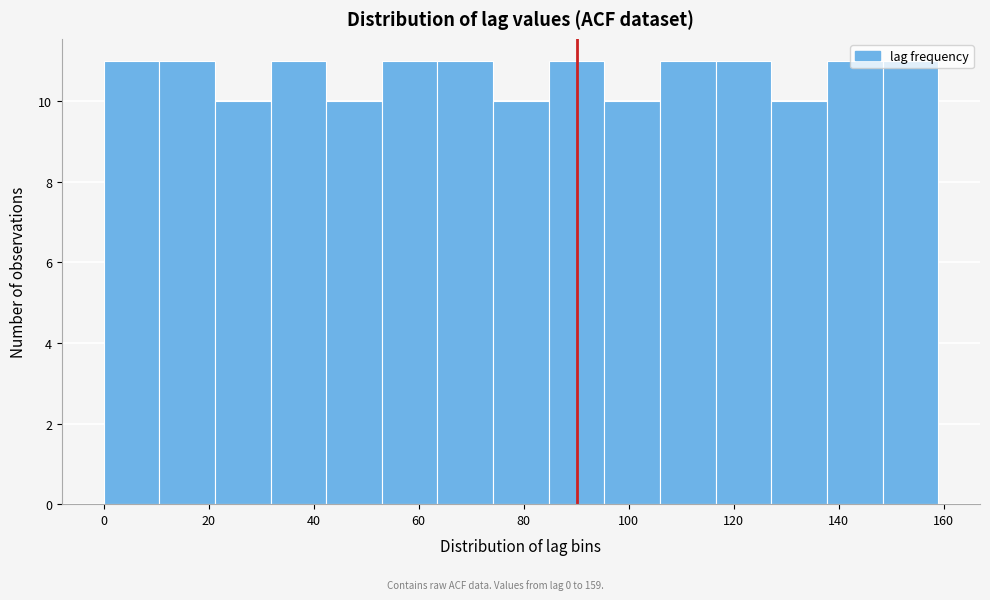

Reading left to right, list every bar in this chart as the range it spans on the x-axis followed by its height. Neither the bar edges nor the heights are printed on the chart, so give them approximately, as read against the axes.

0.0 to 10.6: 11
10.6 to 21.2: 11
21.2 to 31.8: 10
31.8 to 42.4: 11
42.4 to 53.0: 10
53.0 to 63.6: 11
63.6 to 74.2: 11
74.2 to 84.8: 10
84.8 to 95.4: 11
95.4 to 106.0: 10
106.0 to 116.6: 11
116.6 to 127.2: 11
127.2 to 137.8: 10
137.8 to 148.4: 11
148.4 to 159.0: 11